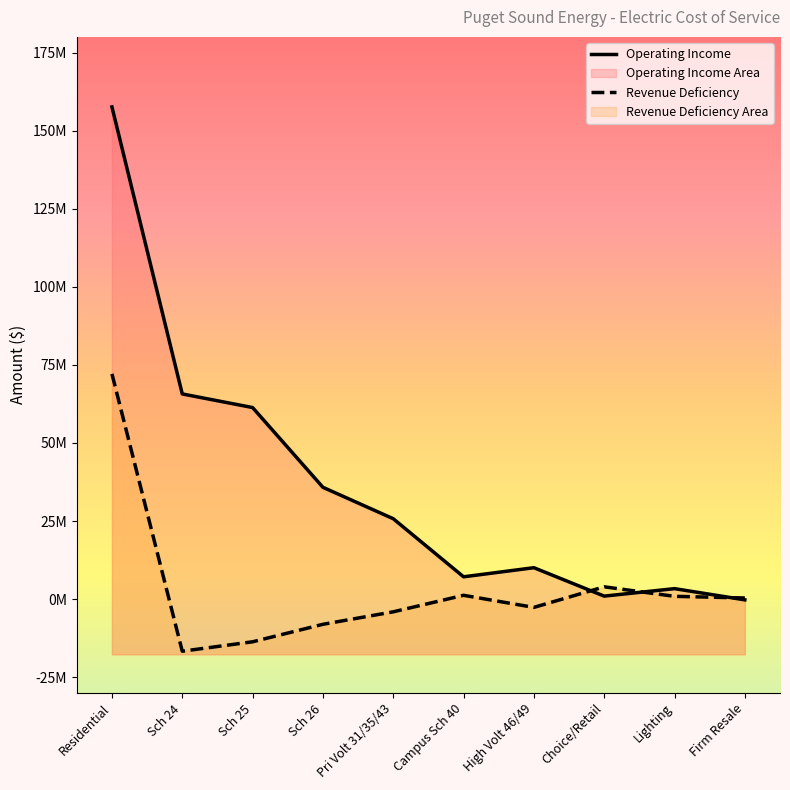

Where do Operating Income and Revenue Deficiency first cross each other?

High Volt 46/49 and Choice/Retail